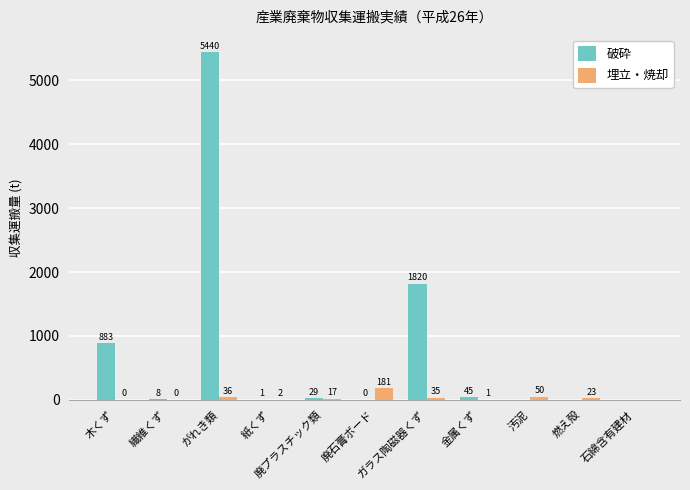

How many values in the 破砕 series exceed 7?

6